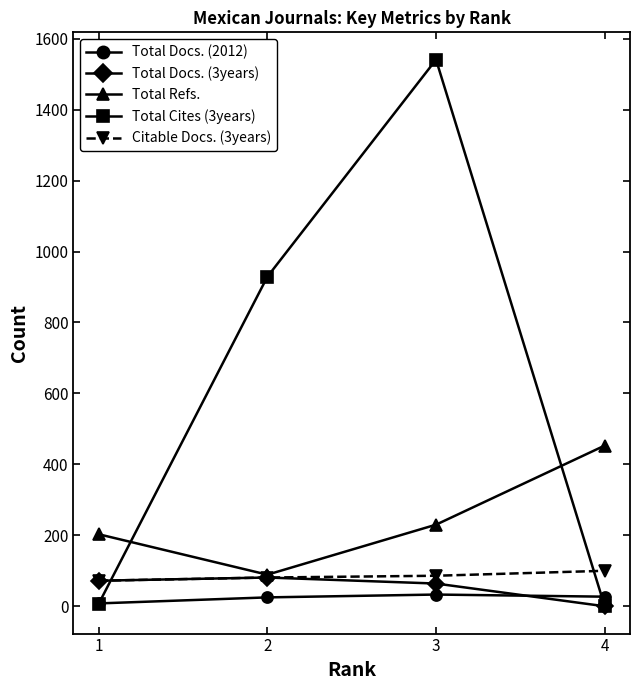

In Total Cites (3years), how many points are higher than both neighbors (excluding endpoints)?

1